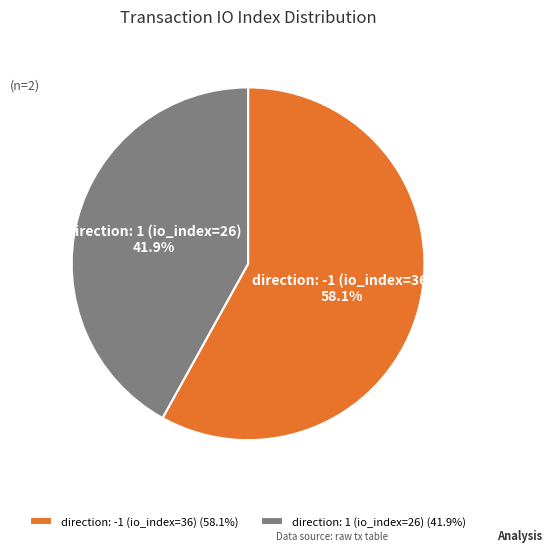

To the nearest percent, what percentage of the pie is direction: 1 (io_index=26)?

42%